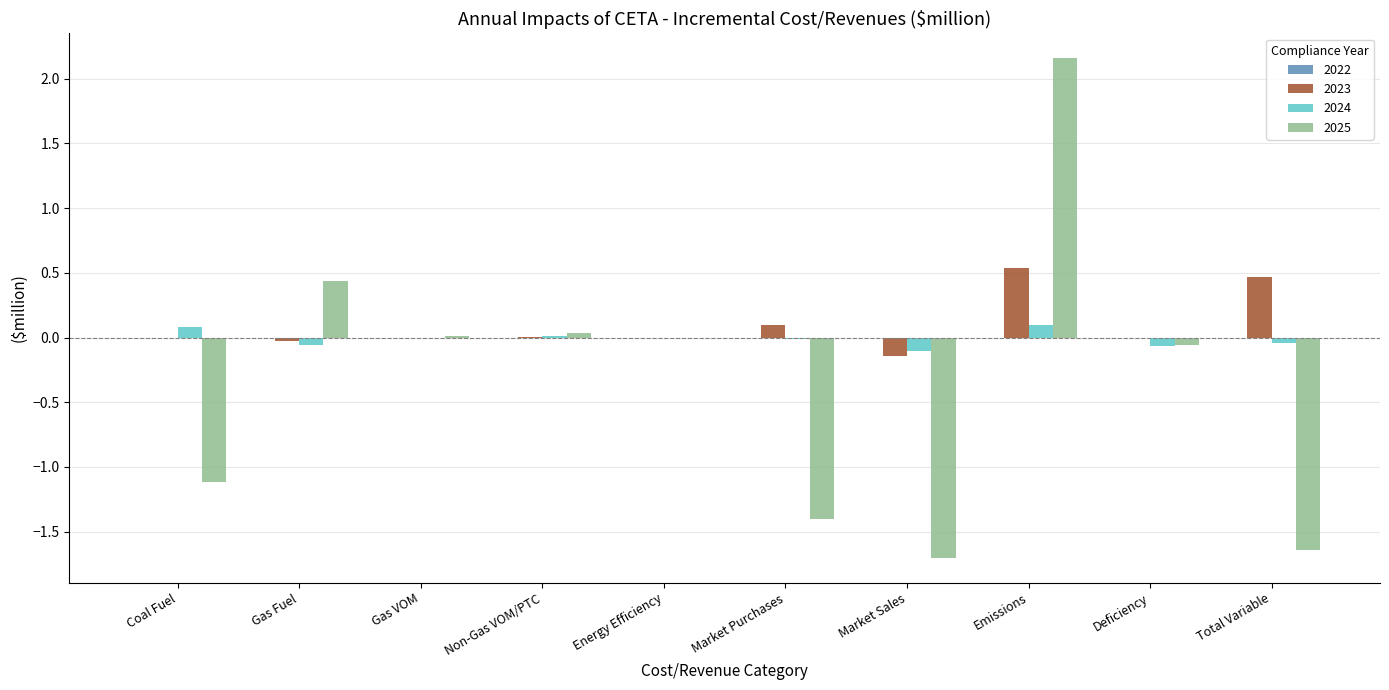

Is it true that 2024 equals -0.0 at Market Purchases?

True